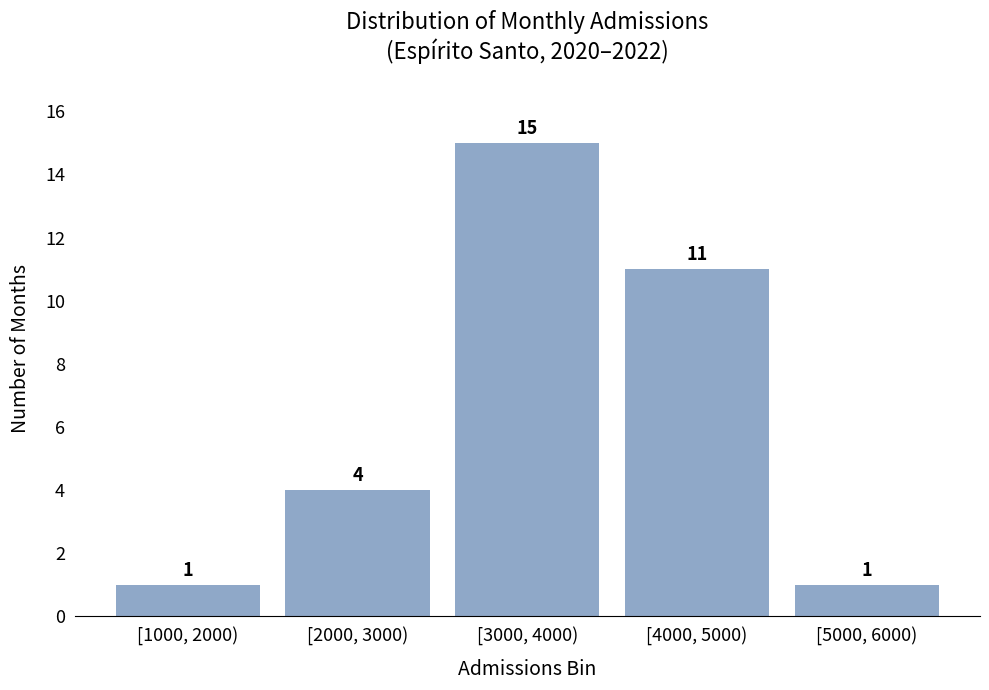

Reading left to right, list all the values displayed in this chart.

1	4	15	11	1